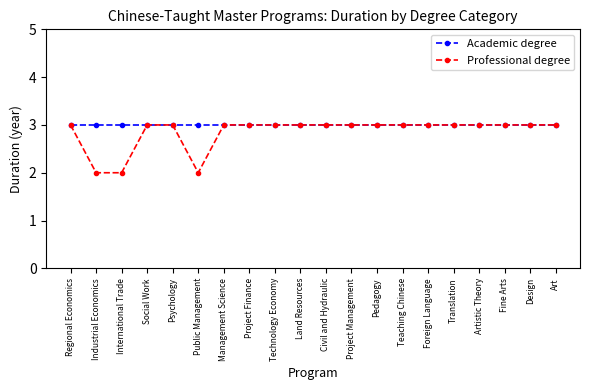

Rank the series at Industrial Economics from highest to lowest value.

Academic degree, Professional degree